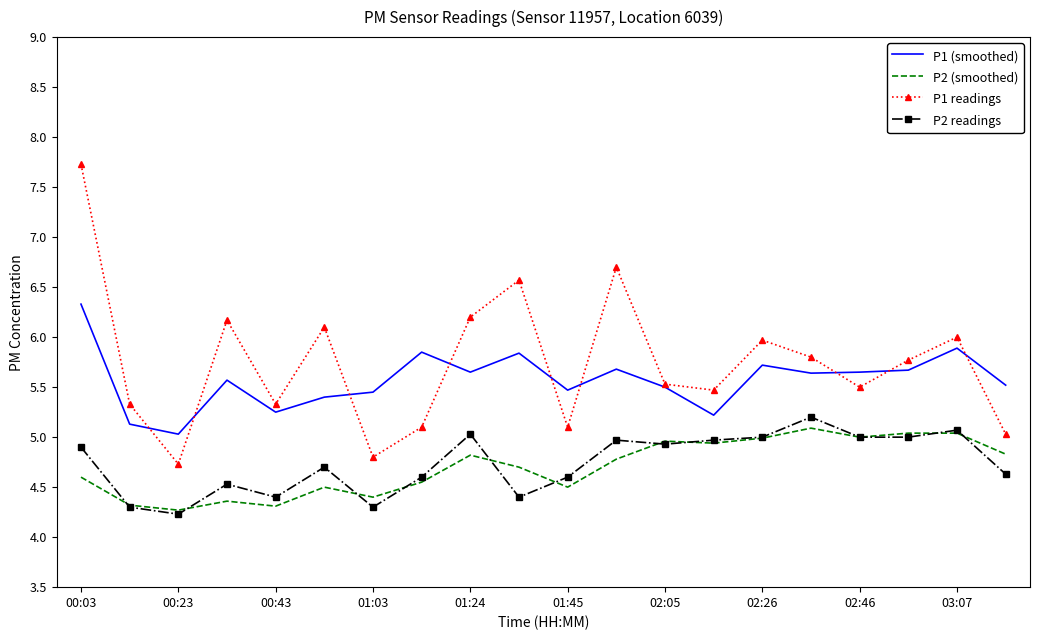

Rank the series by their maximum value, from highest to lowest.

P1 readings, P1 (smoothed), P2 readings, P2 (smoothed)